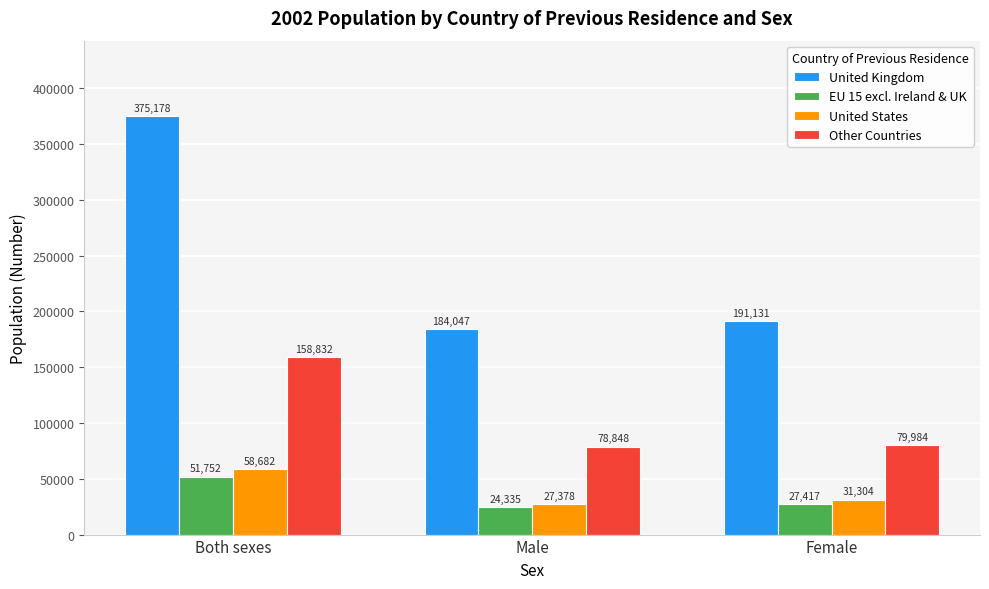

Which category has the highest value in the United States series?

Both sexes